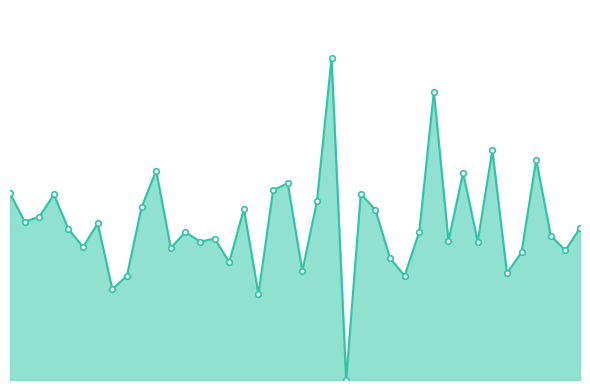

Does the chart have visible grid lines?

No